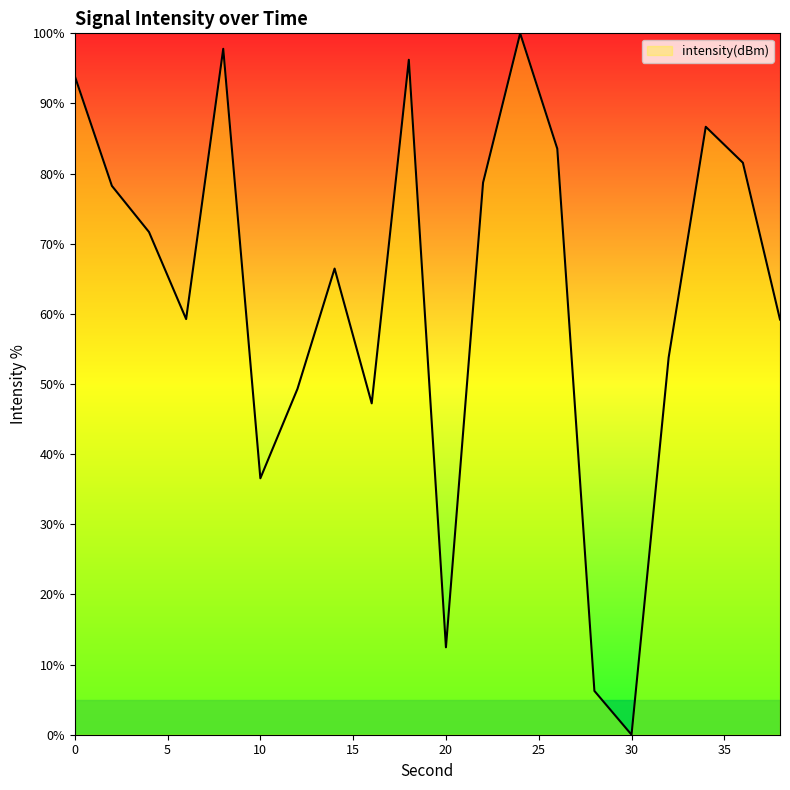

What is the greatest value displayed?

100.0